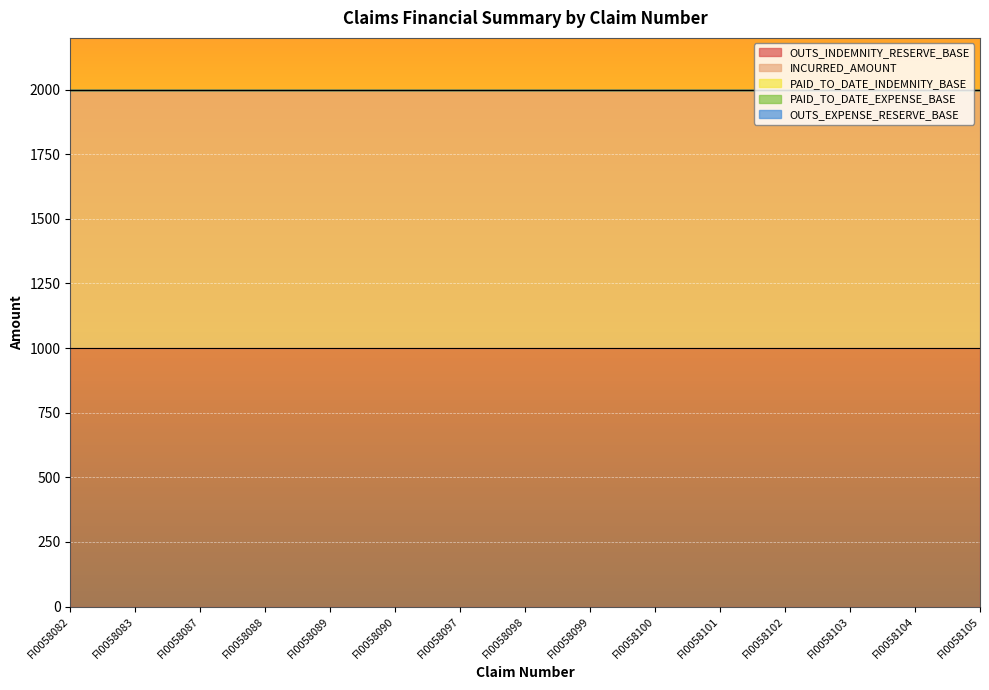

Reading left to right, what are all the values shown in this chart?

OUTS_INDEMNITY_RESERVE_BASE: 1000	1000	1000	1000	1000	1000	1000	1000	1000	1000	1000	1000	1000	1000	1000
INCURRED_AMOUNT: 1000	1000	1000	1000	1000	1000	1000	1000	1000	1000	1000	1000	1000	1000	1000
PAID_TO_DATE_INDEMNITY_BASE: 0	0	0	0	0	0	0	0	0	0	0	0	0	0	0
PAID_TO_DATE_EXPENSE_BASE: 0	0	0	0	0	0	0	0	0	0	0	0	0	0	0
OUTS_EXPENSE_RESERVE_BASE: 0	0	0	0	0	0	0	0	0	0	0	0	0	0	0